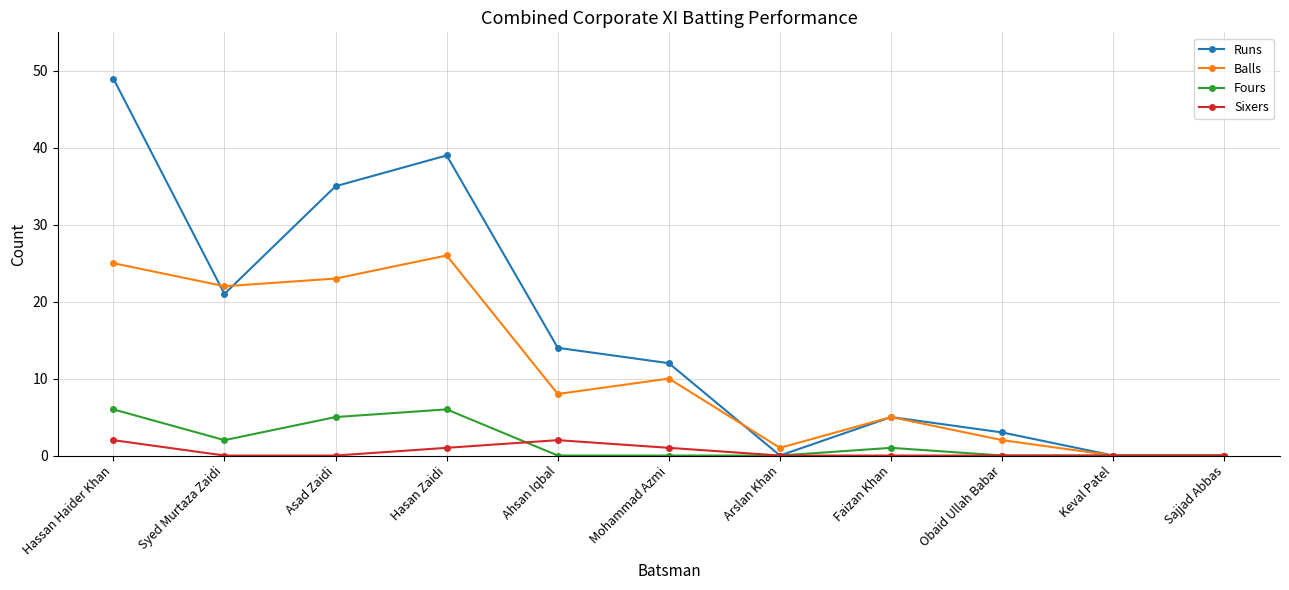

Reading left to right, extract all data points from this chart.

Runs: 49	21	35	39	14	12	0	5	3	0	0
Balls: 25	22	23	26	8	10	1	5	2	0	0
Fours: 6	2	5	6	0	0	0	1	0	0	0
Sixers: 2	0	0	1	2	1	0	0	0	0	0